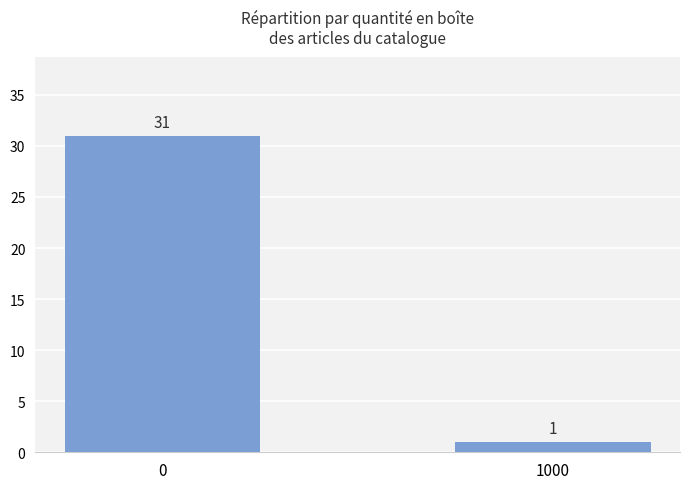

What is the sum of all values?

32